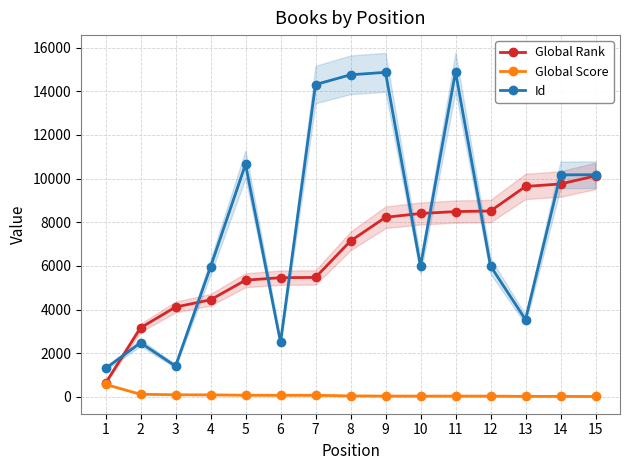

What are all the series names shown in the legend?

Global Rank, Global Score, Id